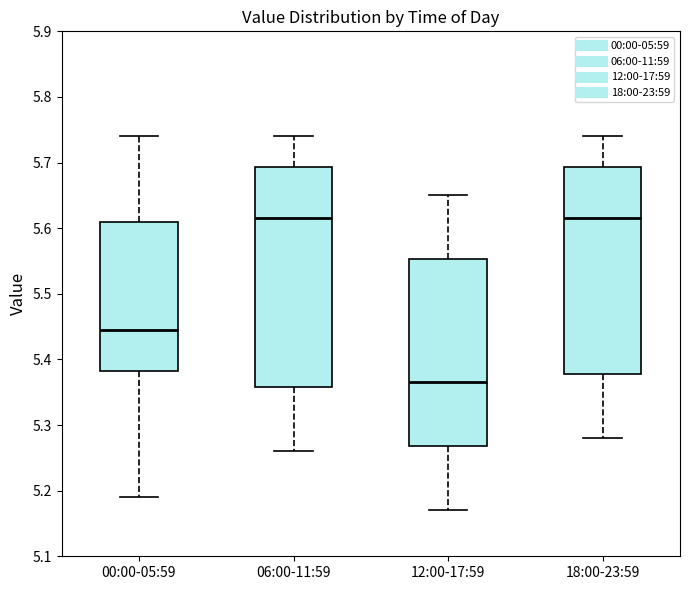

Reading left to right, read every box against the y-axis: the position of its median line, the range the box covers, and the ends of its whiskers. The values are not printed on the chart, so give them approximately, as read against the axis.

00:00-05:59: median 5.45, box 5.38 to 5.61, whiskers 5.19 to 5.74
06:00-11:59: median 5.62, box 5.36 to 5.69, whiskers 5.26 to 5.74
12:00-17:59: median 5.37, box 5.27 to 5.55, whiskers 5.17 to 5.65
18:00-23:59: median 5.62, box 5.38 to 5.69, whiskers 5.28 to 5.74